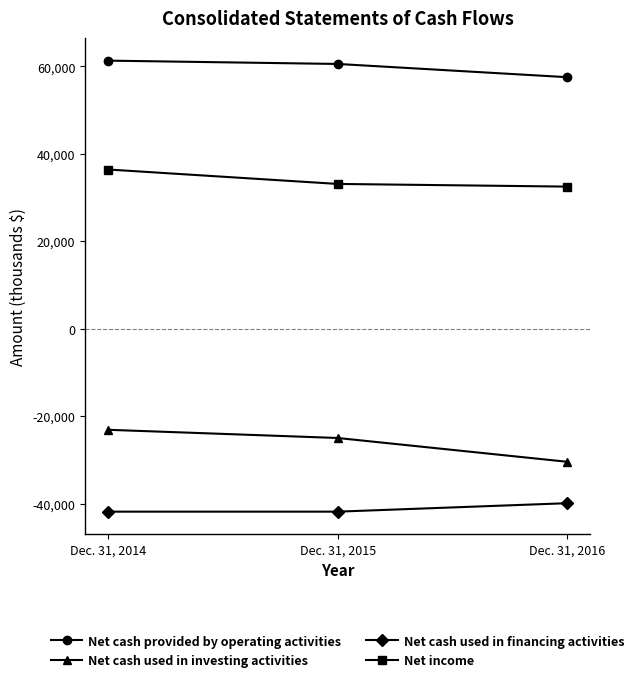

At which category is the sum across all series the highest?

Dec. 31, 2014